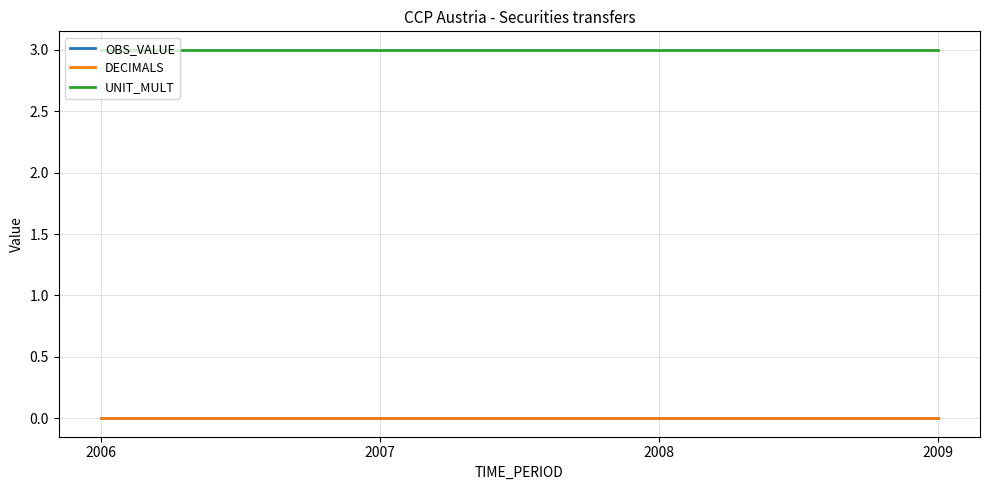

List the labels in order of DECIMALS value, smallest first.

2006, 2007, 2008, 2009